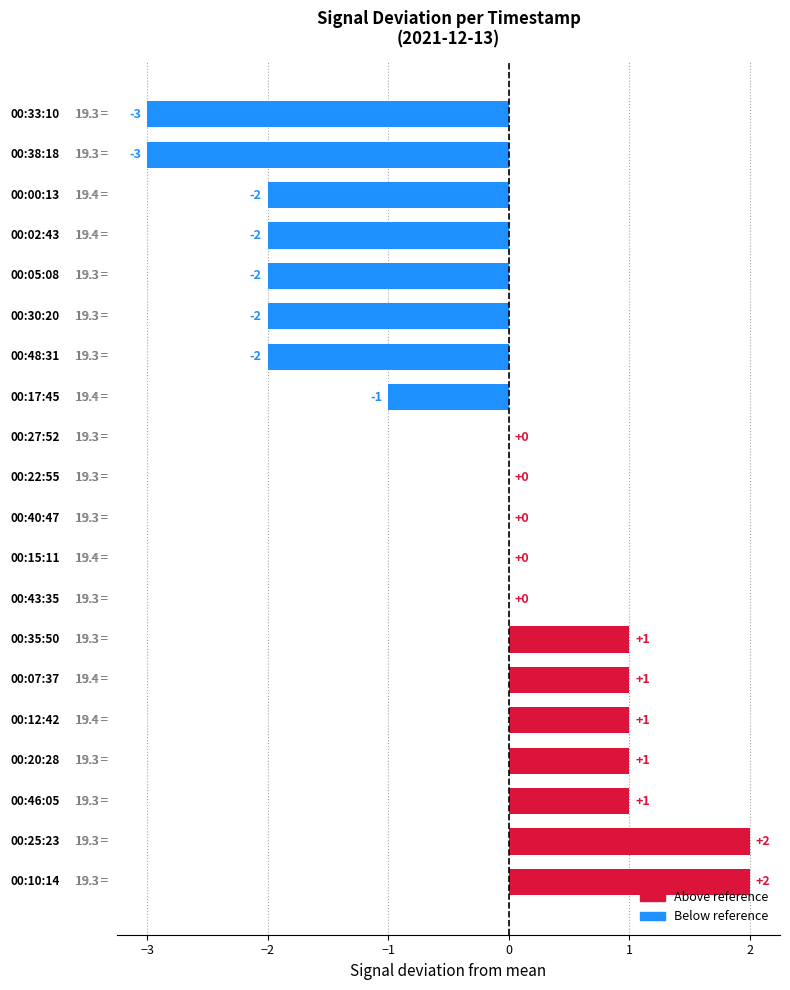

What is the sum of all values?

-8